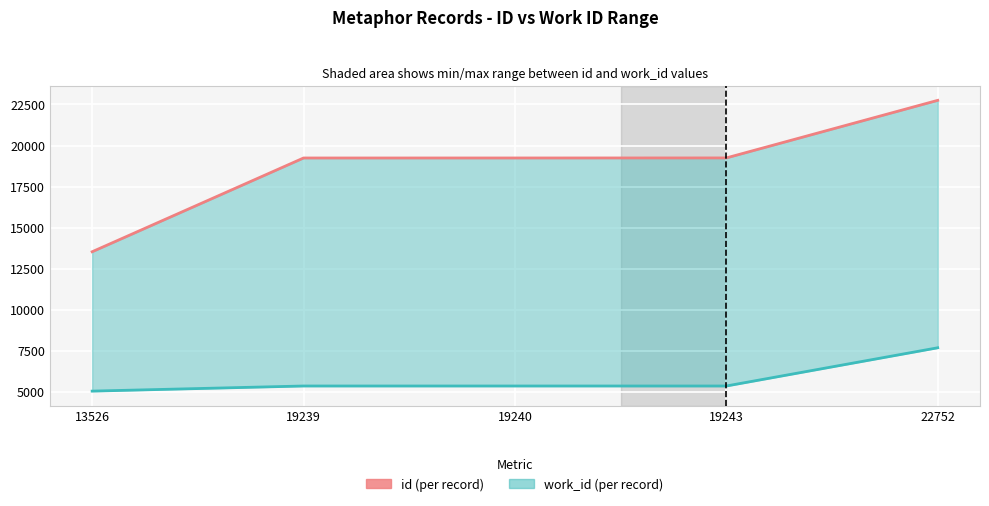

True or false: id and work_id line intersect in this chart.

False